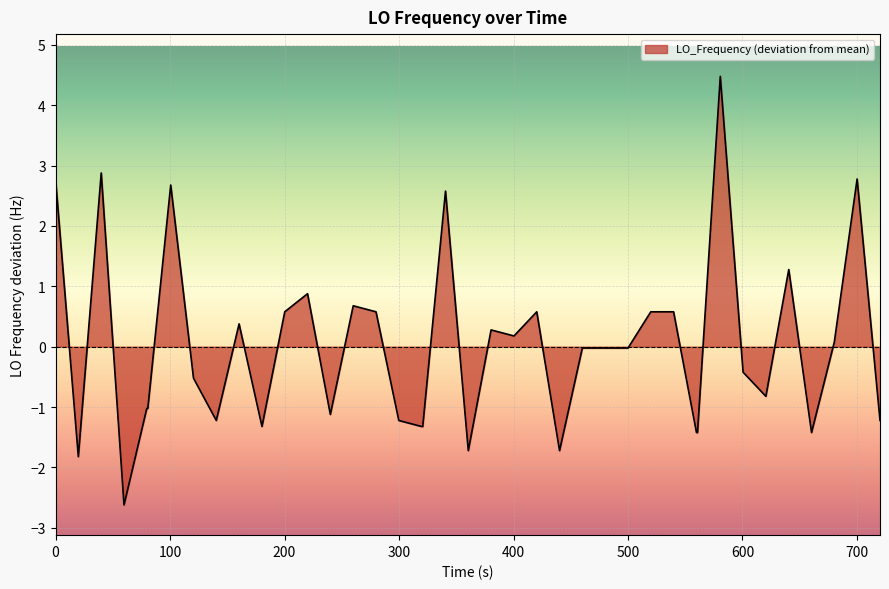

What is the greatest value displayed?

4.5